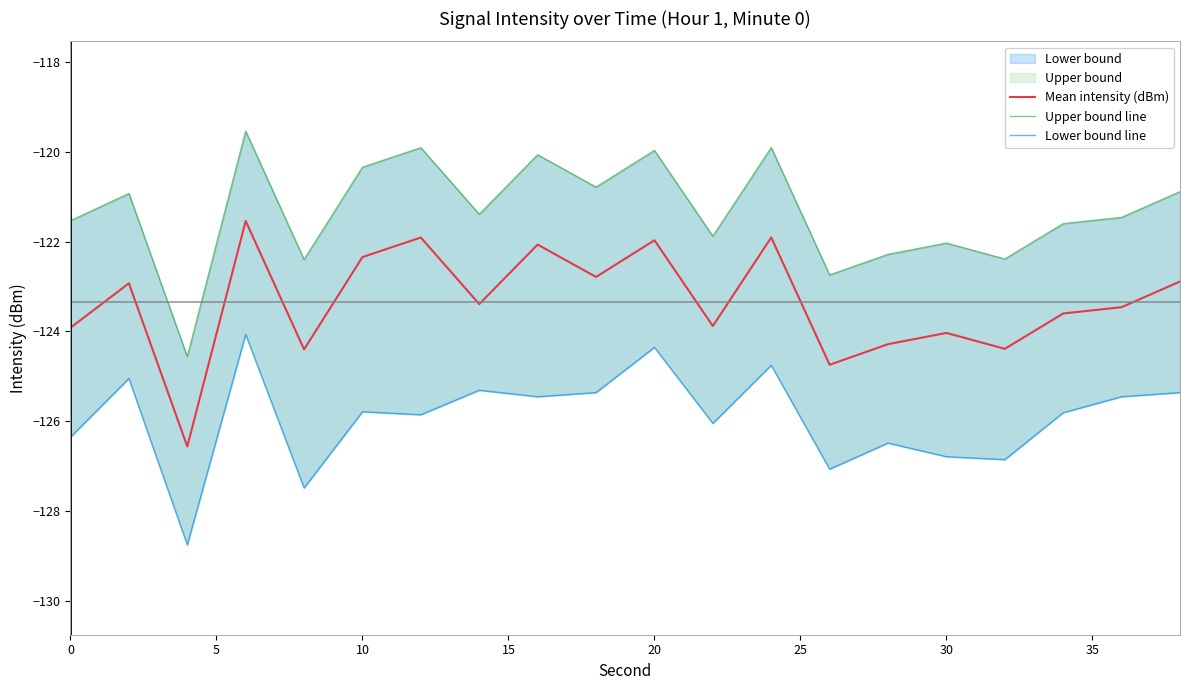

How many lines are shown in the chart?

3